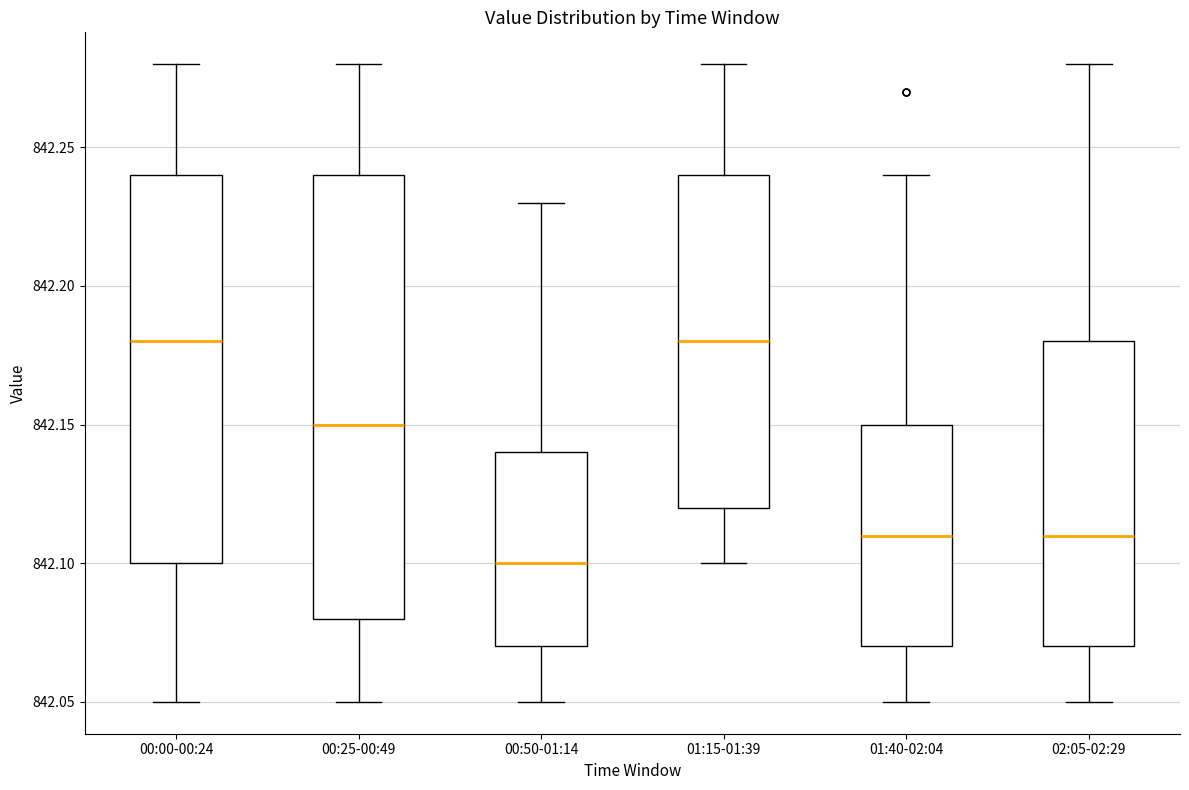

Where does the lower whisker of the box for 00:50-01:14 end on the y-axis? The values are not printed on the chart, so give them approximately, as read against the axis.

842.05